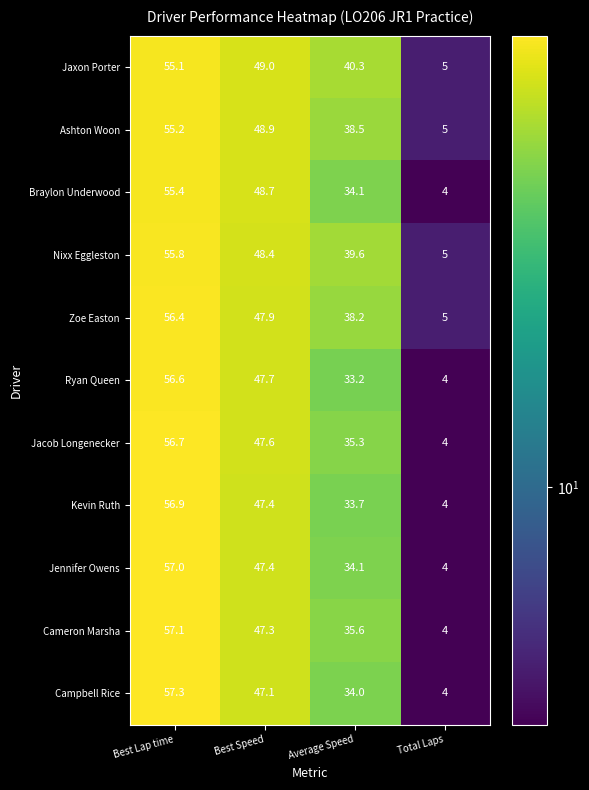

What is the maximum value shown in the chart?

57.3